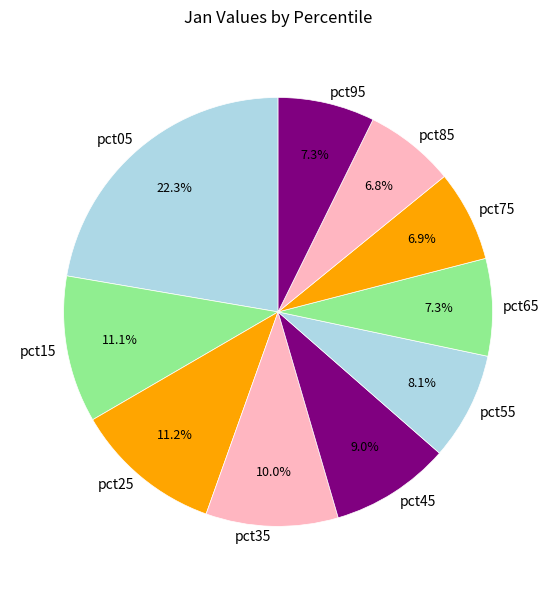

Combined, what portion of the pie is pct55 and pct05?

30.4%